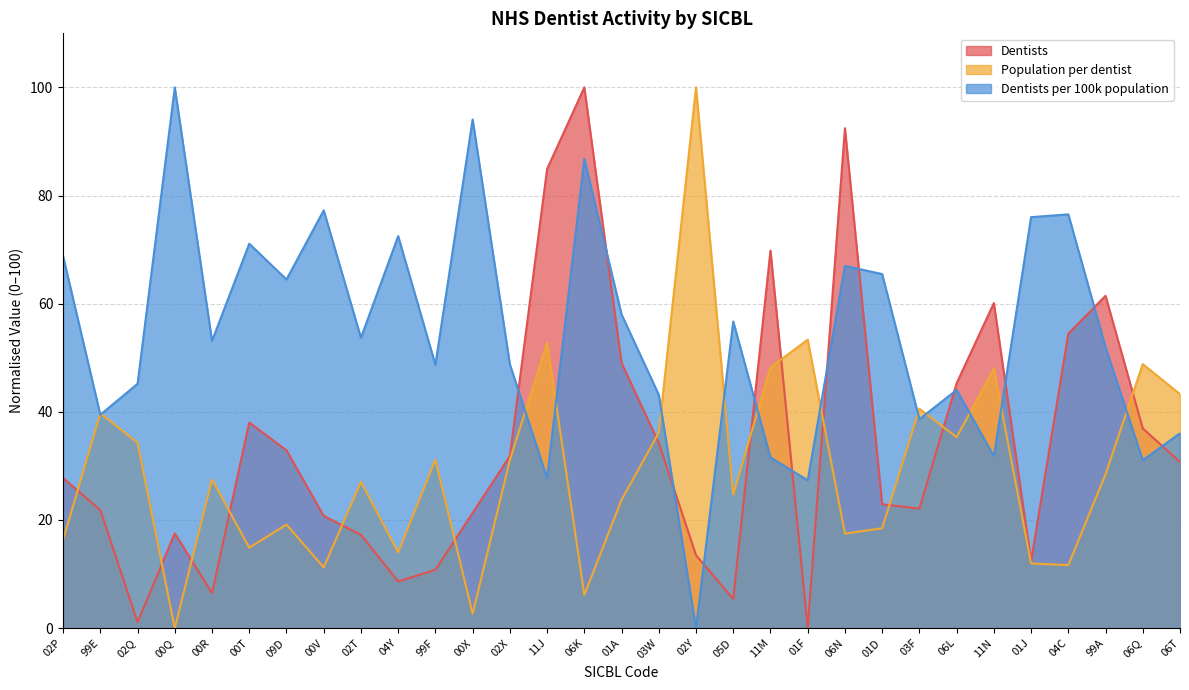

What is the spread (max minus min) of values at 01J?

64.1